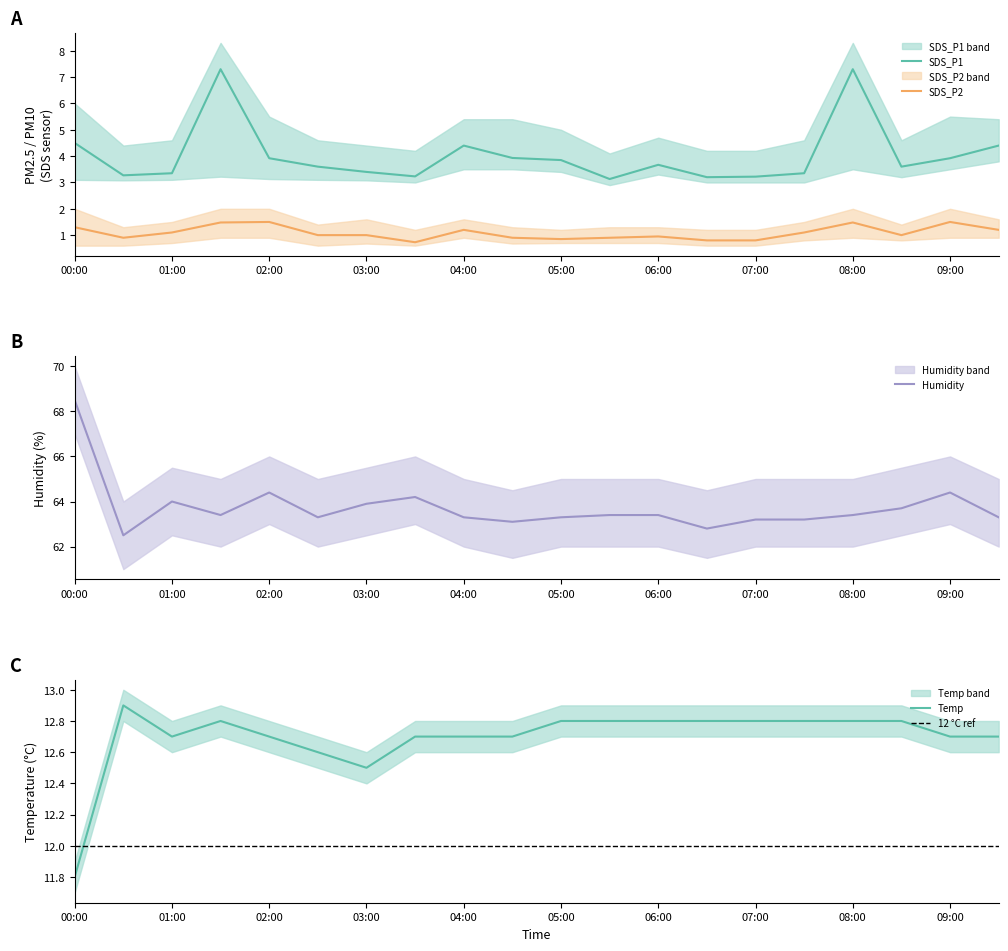

What are all the series names shown in the legend?

SDS_P1, SDS_P2, Temp, Humidity